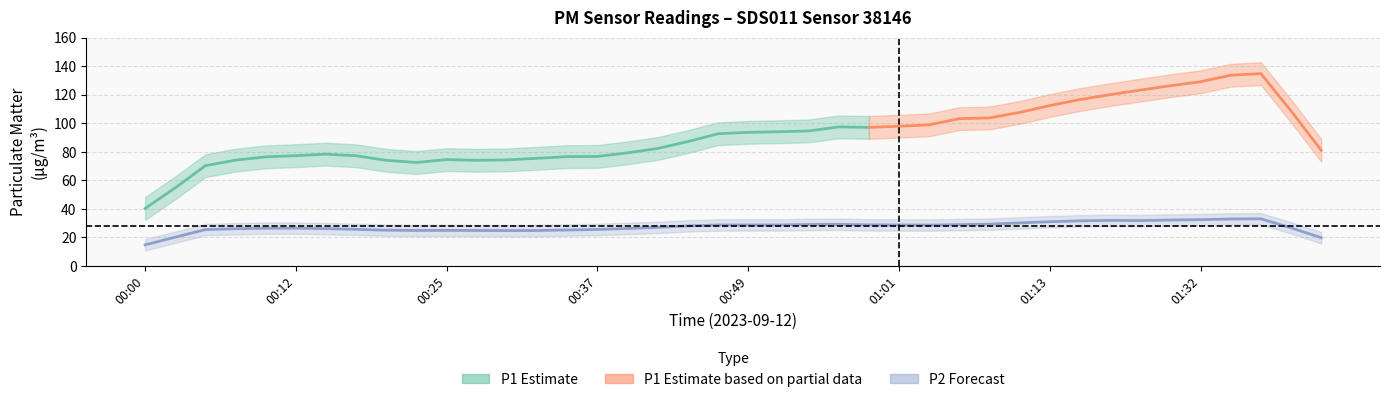

True or false: P2 has a value of 20.3 at 39.

False